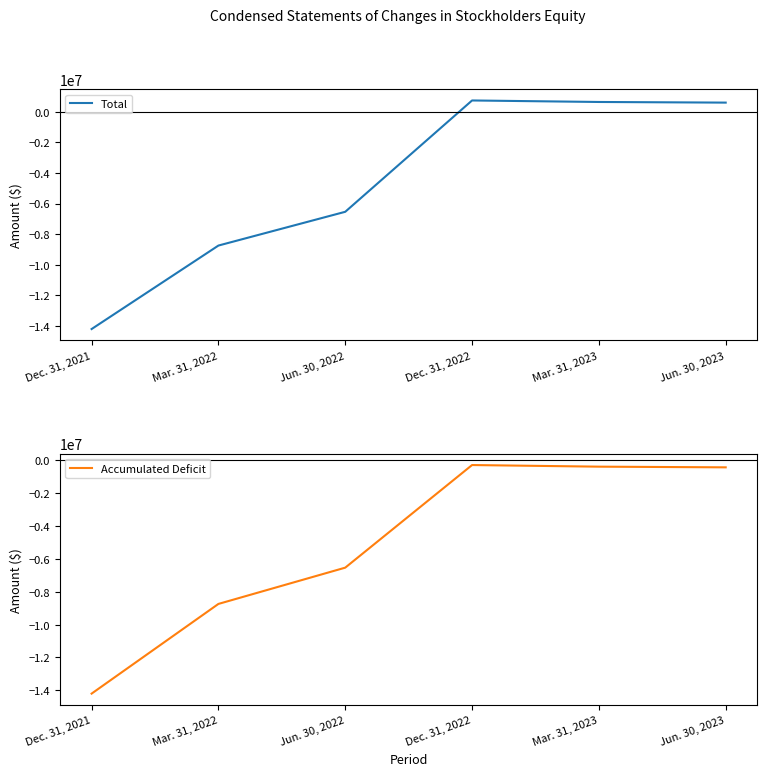

How many series are shown in this chart?

2